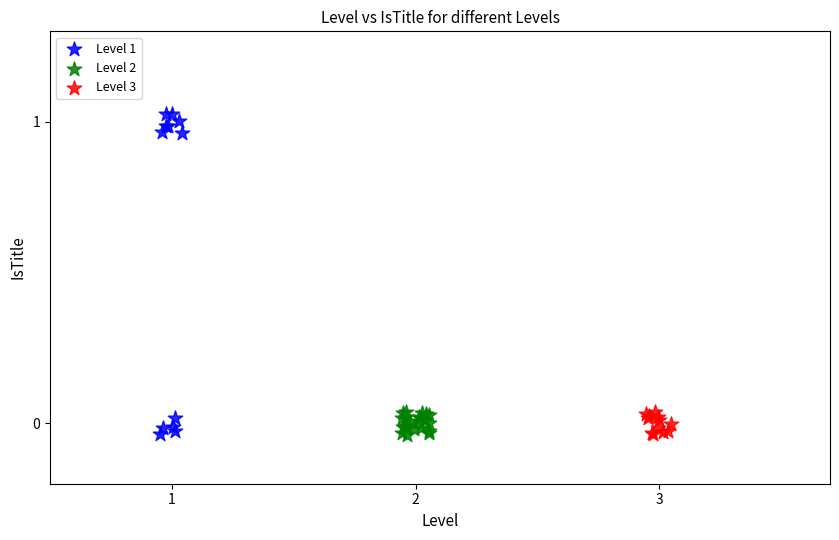

Which series reaches the maximum Y coordinate?

Level 1